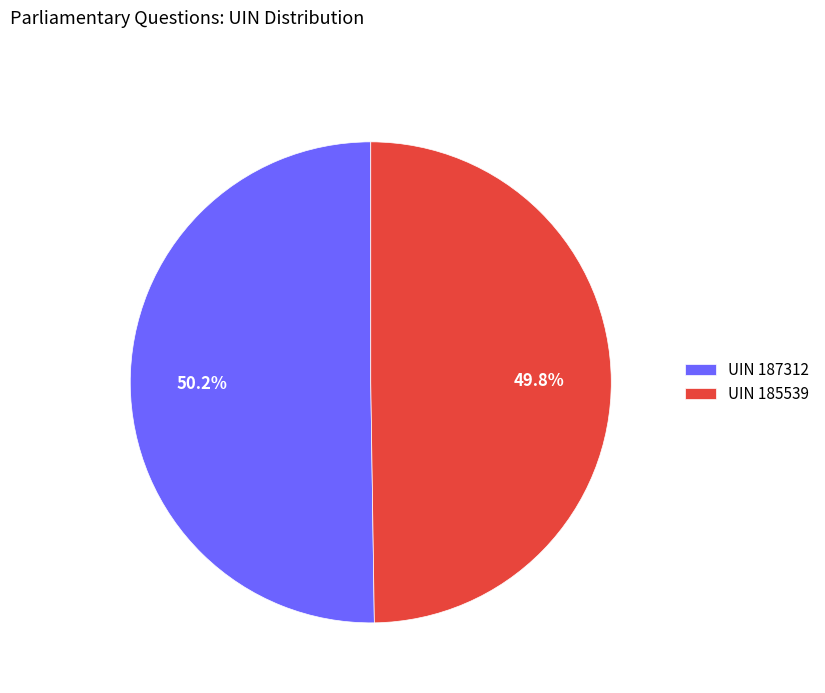

How many segments does this pie chart have?

2